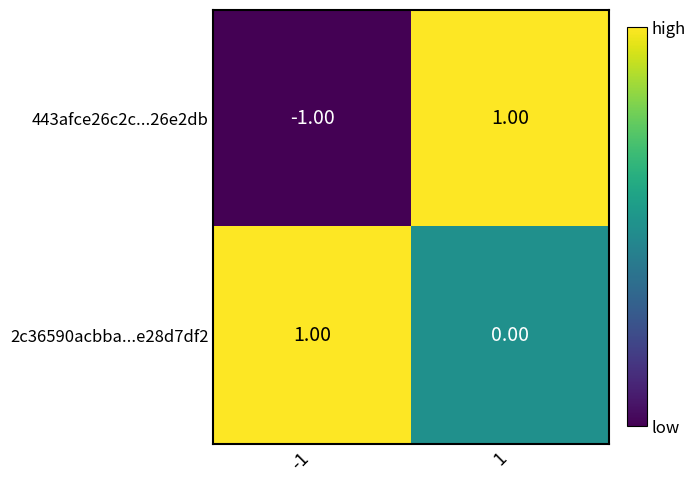

How many data points does each series have?

2